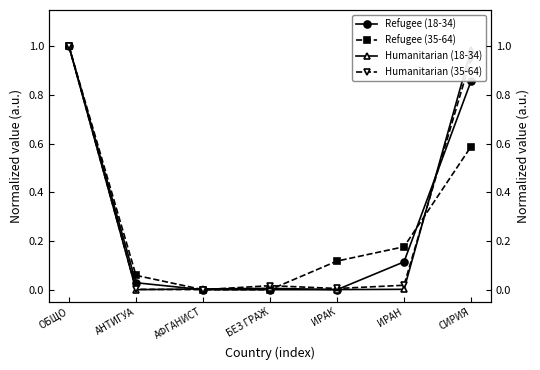

At which category is the sum across all series the highest?

ОБЩО